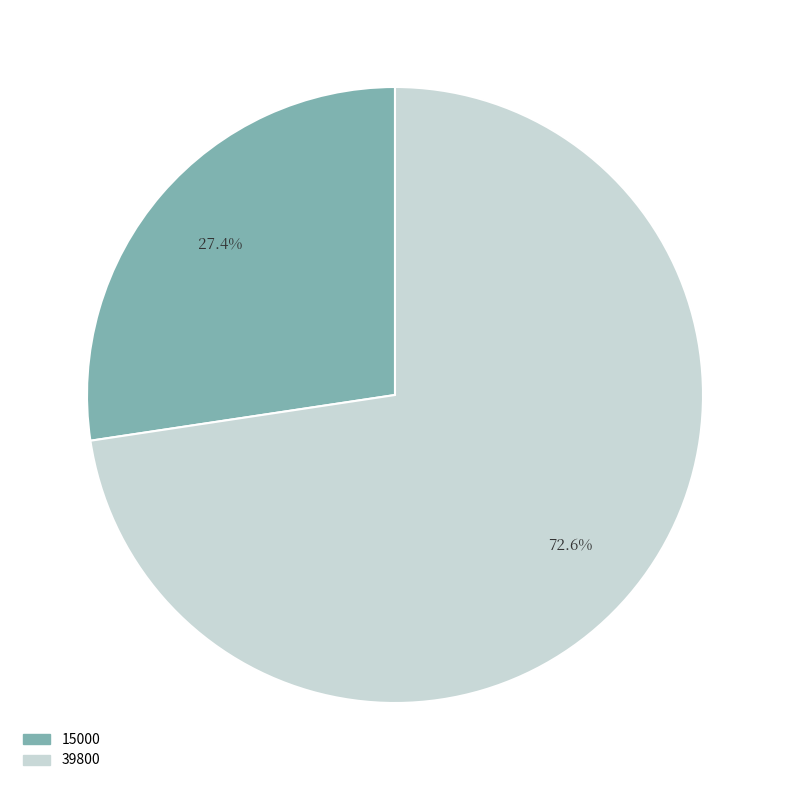

Which category accounts for the majority?

39800